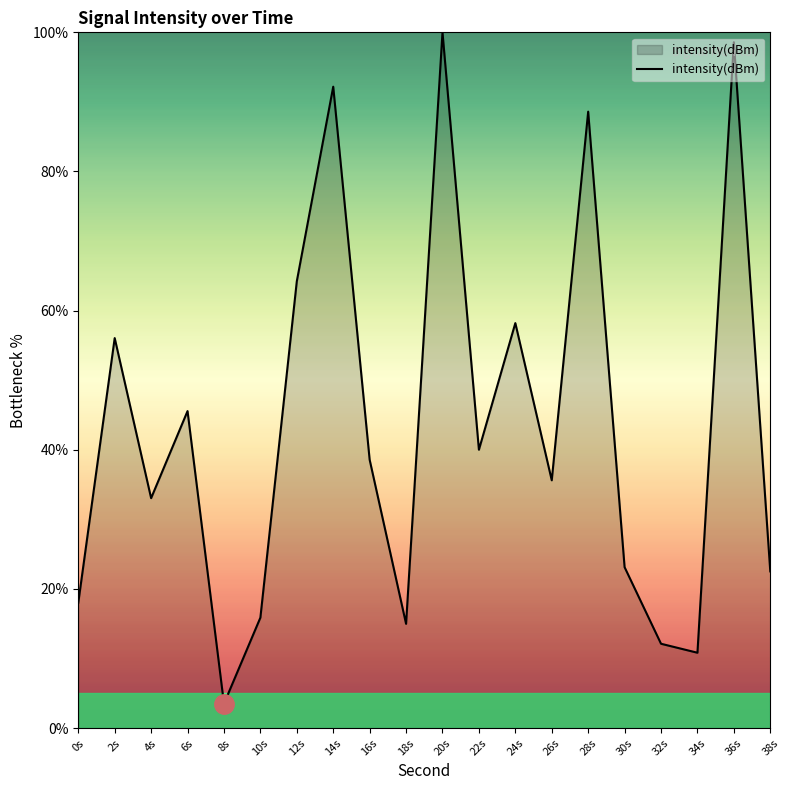

Reading left to right, extract all data points from this chart.

18.0	56.1	33.0	45.6	3.5	15.9	64.2	92.2	38.6	15.0	100.0	40.0	58.2	35.6	88.6	23.1	12.1	10.8	98.6	22.5